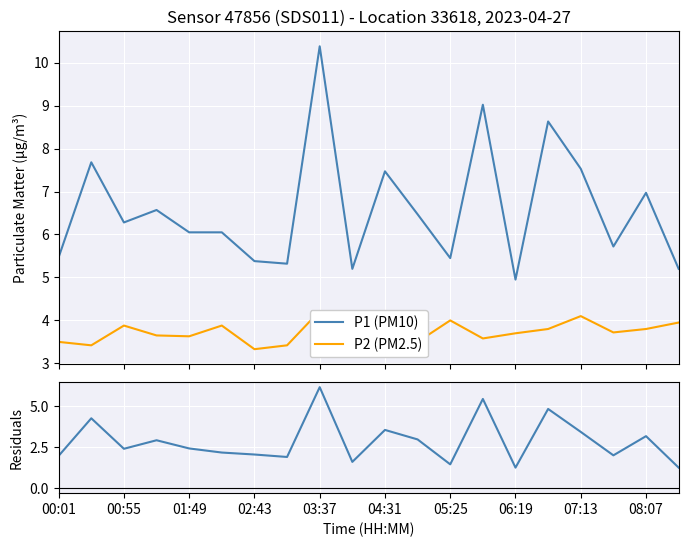

True or false: P1 (PM10) and Residuals (P1-P2) intersect in this chart.

False